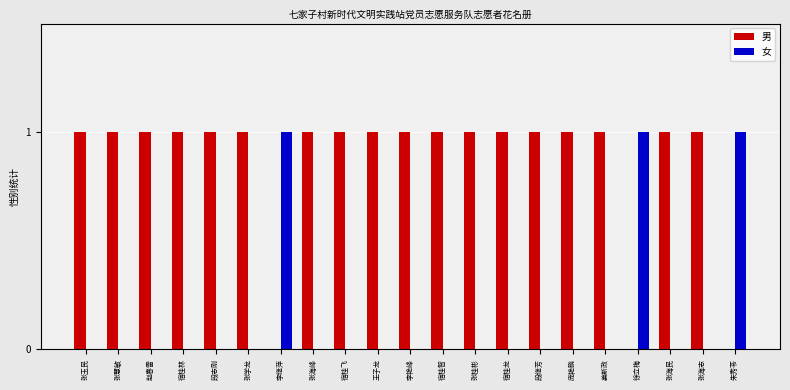

What is the difference between the 男 values at 李继萍 and 张学龙?

1